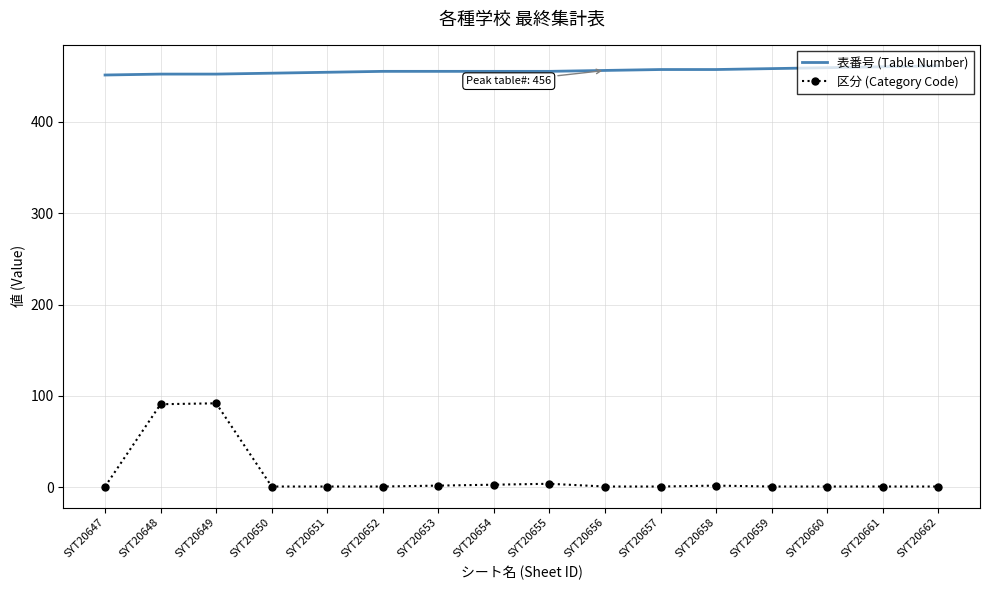

True or false: 表番号 (Table Number) and 区分 (Category Code) cross at least once.

False